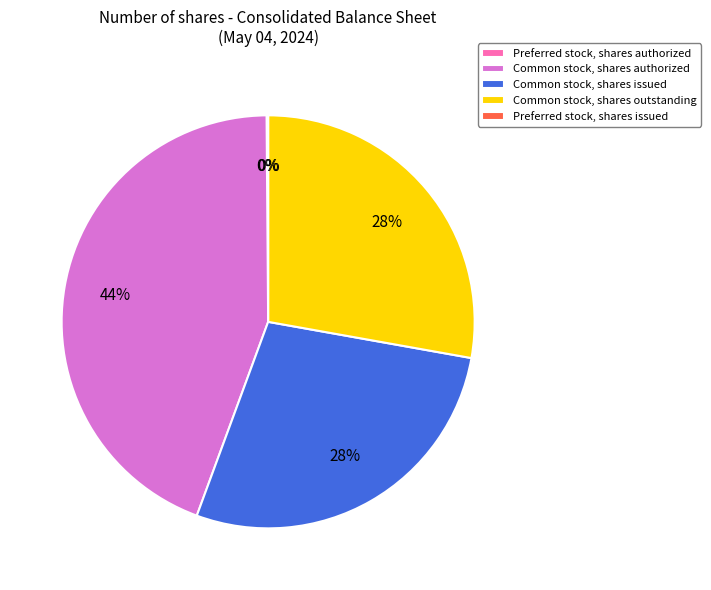

To the nearest percent, what is the difference between the largest and smallest slice percentages?

44%